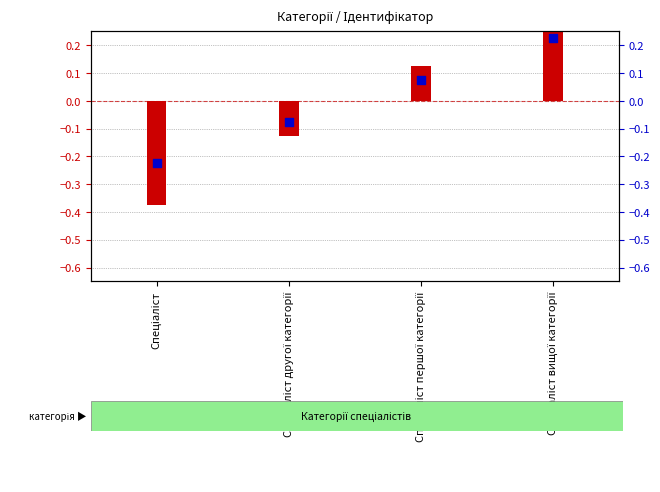

At how many categories does at least one series exceed 0?

2